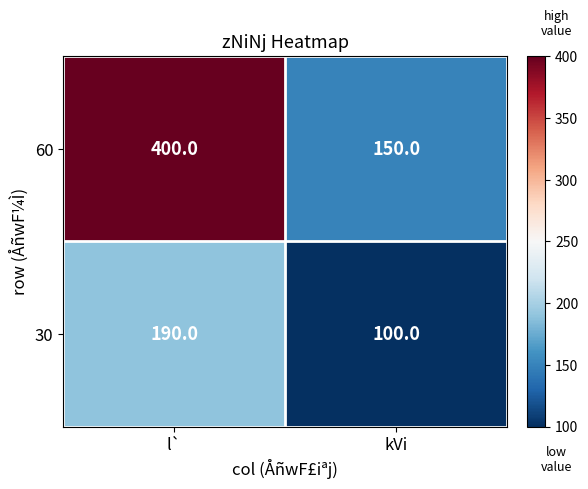

Reading left to right, list all the values displayed in this chart.

60: 400	150
30: 190	100